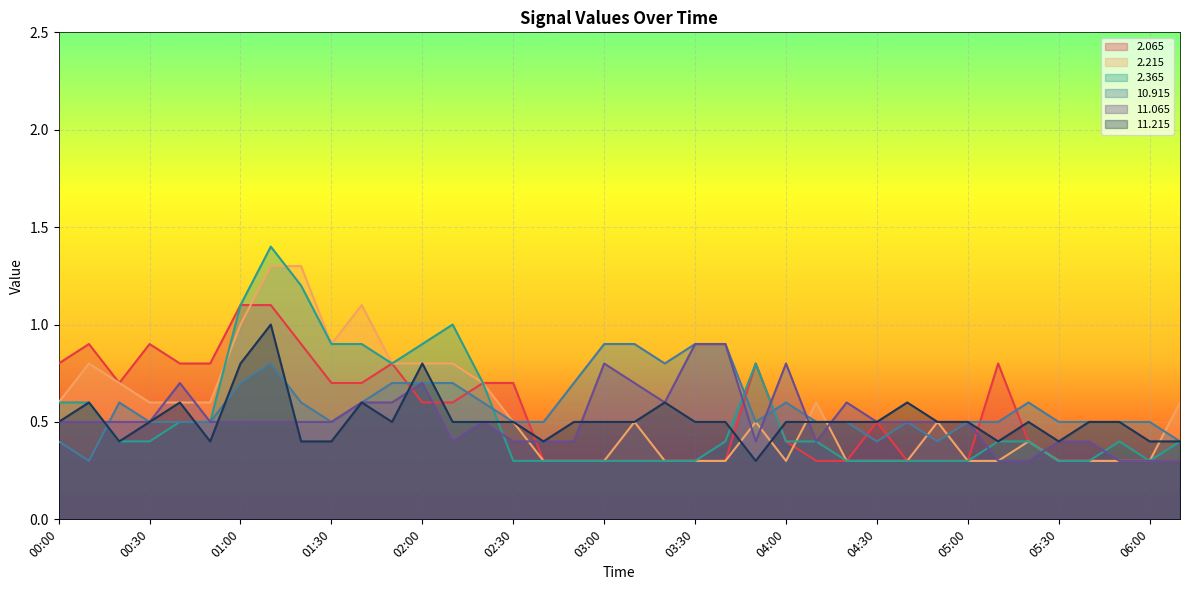

What is the minimum value for  10.915?

0.3